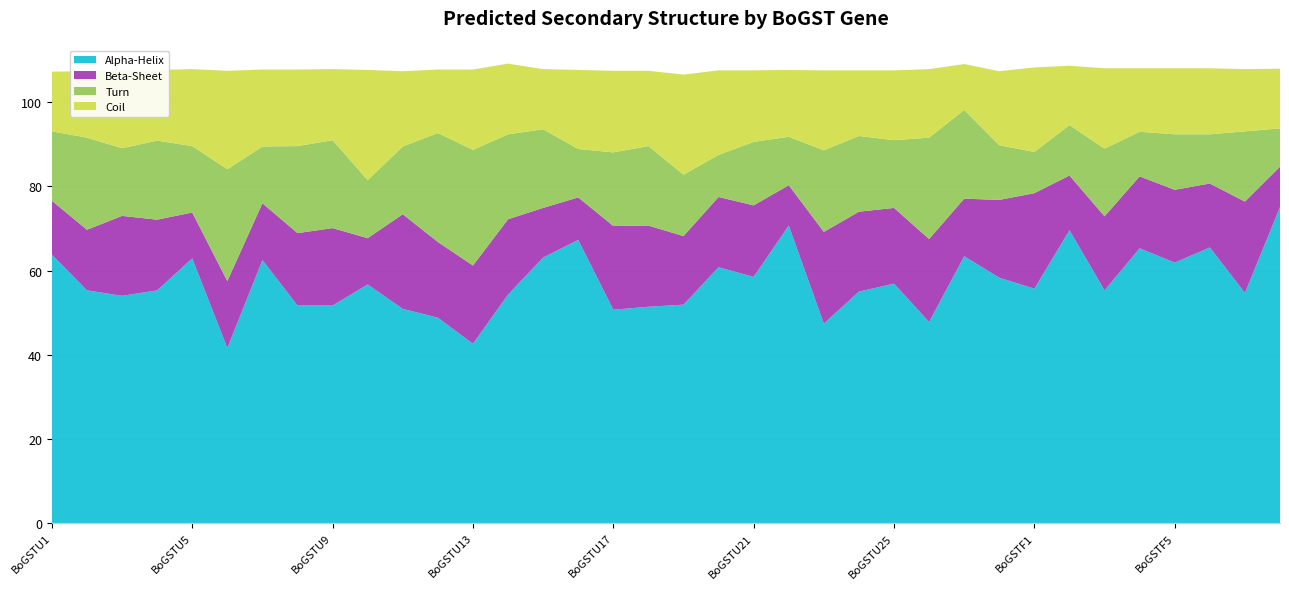

Reading left to right, list all the values displayed in this chart.

Alpha-Helix: BoGSTU1=63.8	BoGSTU2=55.3	BoGSTU3=54.0	BoGSTU4=55.3	BoGSTU5=62.9	BoGSTU6=41.6	BoGSTU7=62.5	BoGSTU8=51.7	BoGSTU9=51.7	BoGSTU10=56.7	BoGSTU11=50.9	BoGSTU12=48.8	BoGSTU13=42.6	BoGSTU14=54.3	BoGSTU15=63.1	BoGSTU16=67.3	BoGSTU17=50.7	BoGSTU18=51.4	BoGSTU19=51.9	BoGSTU20=60.8	BoGSTU21=58.5	BoGSTU22=70.7	BoGSTU23=47.4	BoGSTU24=55.0	BoGSTU25=56.9	BoGSTU26=47.8	BoGSTU27=63.4	BoGSTU28=58.3	BoGSTF1=55.7	BoGSTF2=69.6	BoGSTF3=55.3	BoGSTF4=65.3	BoGSTF5=61.9	BoGSTF6=65.5	BoGSTF7=54.7	BoGSTF8=75.1
Beta-Sheet: BoGSTU1=12.8	BoGSTU2=14.4	BoGSTU3=19.0	BoGSTU4=16.8	BoGSTU5=10.9	BoGSTU6=15.9	BoGSTU7=13.5	BoGSTU8=17.2	BoGSTU9=18.4	BoGSTU10=11.0	BoGSTU11=22.5	BoGSTU12=18.0	BoGSTU13=18.6	BoGSTU14=17.9	BoGSTU15=11.8	BoGSTU16=10.1	BoGSTU17=19.9	BoGSTU18=19.3	BoGSTU19=16.3	BoGSTU20=16.7	BoGSTU21=17.0	BoGSTU22=9.6	BoGSTU23=21.8	BoGSTU24=19.0	BoGSTU25=18.0	BoGSTU26=19.7	BoGSTU27=13.7	BoGSTU28=18.5	BoGSTF1=22.7	BoGSTF2=13.0	BoGSTF3=17.6	BoGSTF4=17.1	BoGSTF5=17.3	BoGSTF6=15.2	BoGSTF7=21.7	BoGSTF8=9.6
Turn: BoGSTU1=16.5	BoGSTU2=21.9	BoGSTU3=16.1	BoGSTU4=18.8	BoGSTU5=15.8	BoGSTU6=26.6	BoGSTU7=13.5	BoGSTU8=20.7	BoGSTU9=20.9	BoGSTU10=13.8	BoGSTU11=16.1	BoGSTU12=25.9	BoGSTU13=27.5	BoGSTU14=20.2	BoGSTU15=18.7	BoGSTU16=11.5	BoGSTU17=17.5	BoGSTU18=18.9	BoGSTU19=14.6	BoGSTU20=10.0	BoGSTU21=15.1	BoGSTU22=11.5	BoGSTU23=19.4	BoGSTU24=18.0	BoGSTU25=16.1	BoGSTU26=24.1	BoGSTU27=21.1	BoGSTU28=13.0	BoGSTF1=9.8	BoGSTF2=12.0	BoGSTF3=16.1	BoGSTF4=10.6	BoGSTF5=13.2	BoGSTF6=11.7	BoGSTF7=16.7	BoGSTF8=9.1
Coil: BoGSTU1=14.2	BoGSTU2=15.8	BoGSTU3=18.5	BoGSTU4=16.8	BoGSTU5=18.3	BoGSTU6=23.4	BoGSTU7=18.3	BoGSTU8=18.2	BoGSTU9=16.9	BoGSTU10=26.2	BoGSTU11=17.9	BoGSTU12=15.1	BoGSTU13=19.1	BoGSTU14=16.8	BoGSTU15=14.3	BoGSTU16=18.8	BoGSTU17=19.4	BoGSTU18=17.9	BoGSTU19=23.8	BoGSTU20=20.1	BoGSTU21=17.0	BoGSTU22=15.9	BoGSTU23=19.0	BoGSTU24=15.6	BoGSTU25=16.6	BoGSTU26=16.3	BoGSTU27=10.9	BoGSTU28=17.6	BoGSTF1=20.1	BoGSTF2=14.1	BoGSTF3=19.1	BoGSTF4=15.1	BoGSTF5=15.7	BoGSTF6=15.7	BoGSTF7=14.8	BoGSTF8=14.2